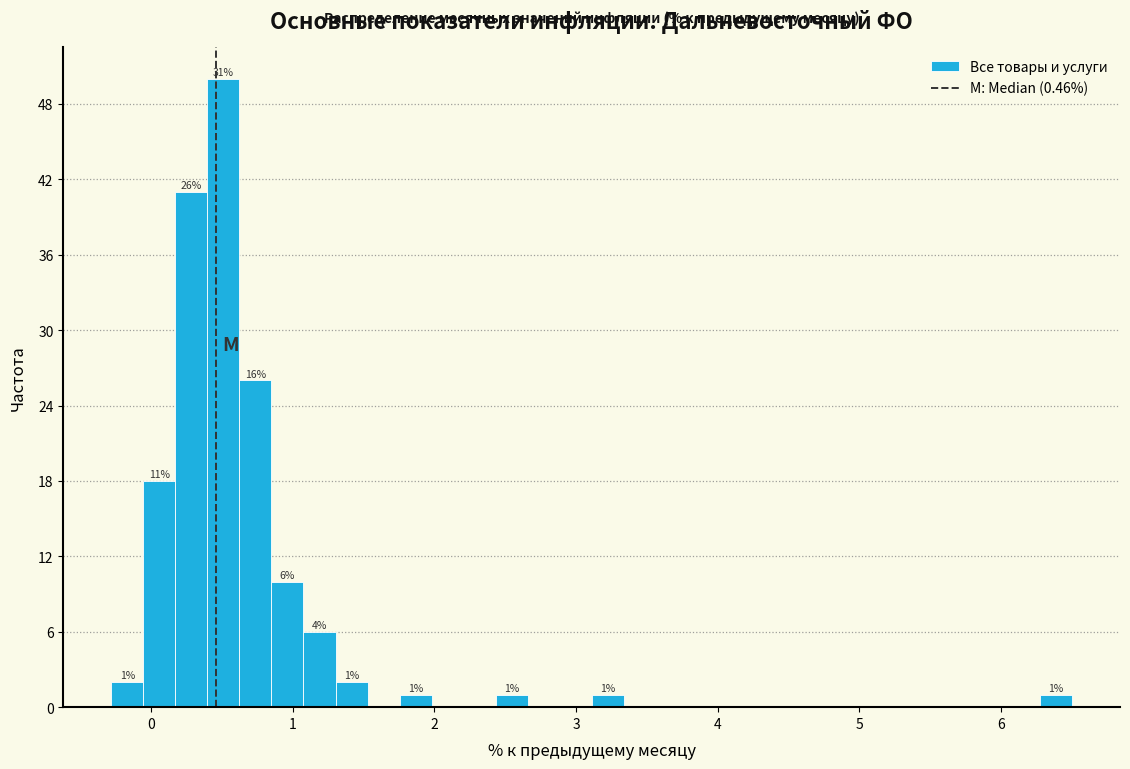

Around what value on the x-axis is the tallest bar? Give the approximate position of its centre, as read against the axis.

0.5